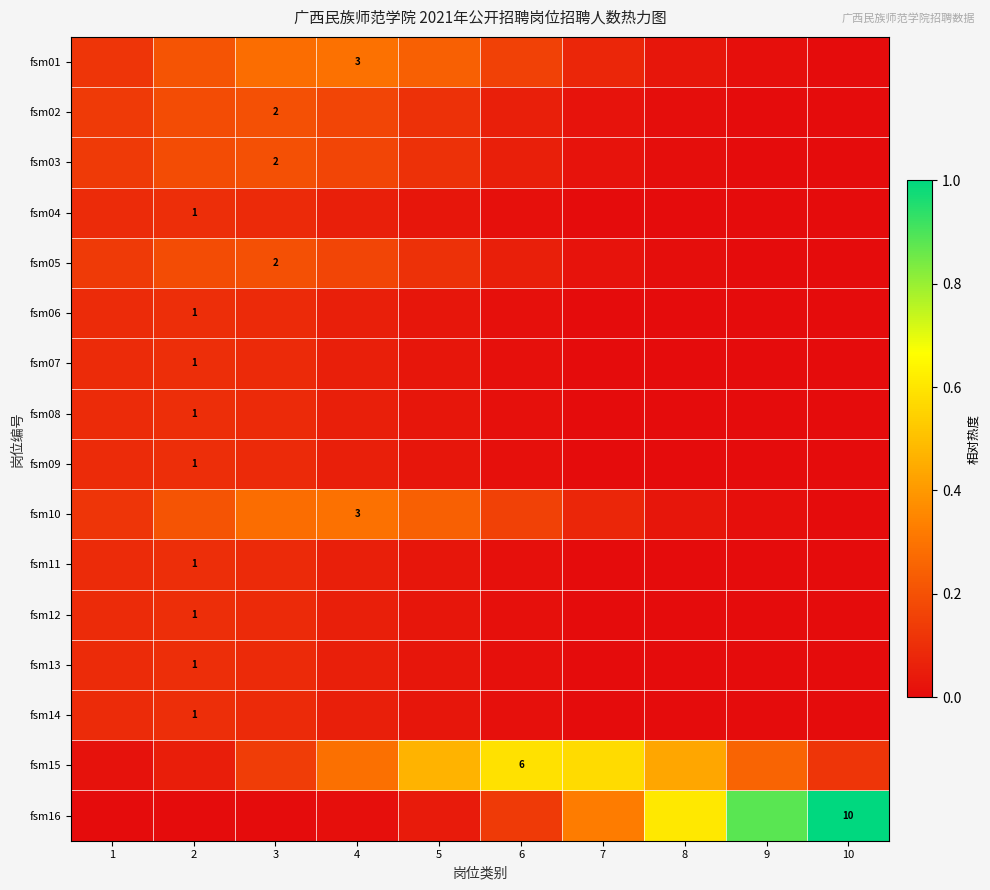

The value of fsm06 at 4 is 0.1. True or false?

True